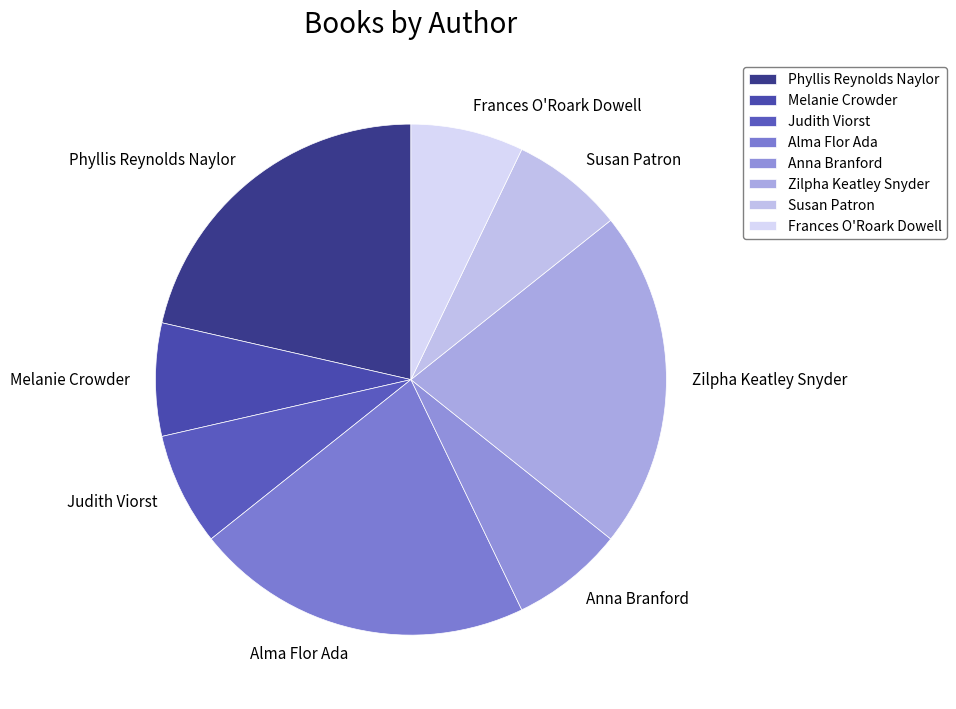

Is the sum of Zilpha Keatley Snyder and Susan Patron greater than half?

No